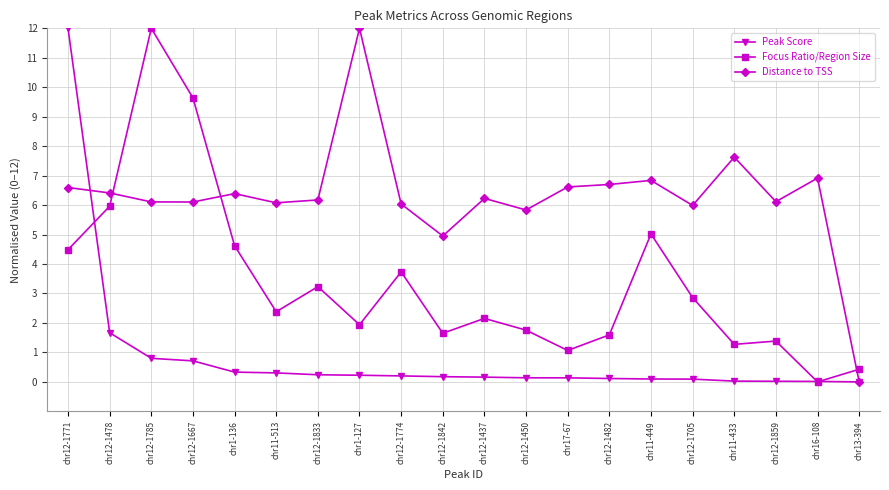

True or false: Focus Ratio/Region Size has more than 0 points higher than both neighbors.

True